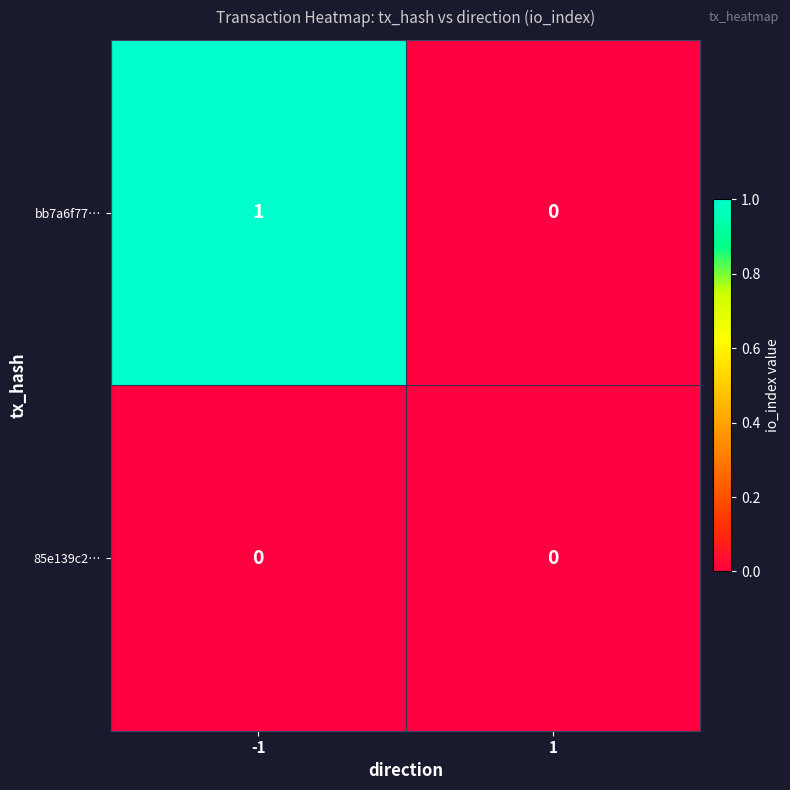

At which category is the sum across all series the highest?

-1